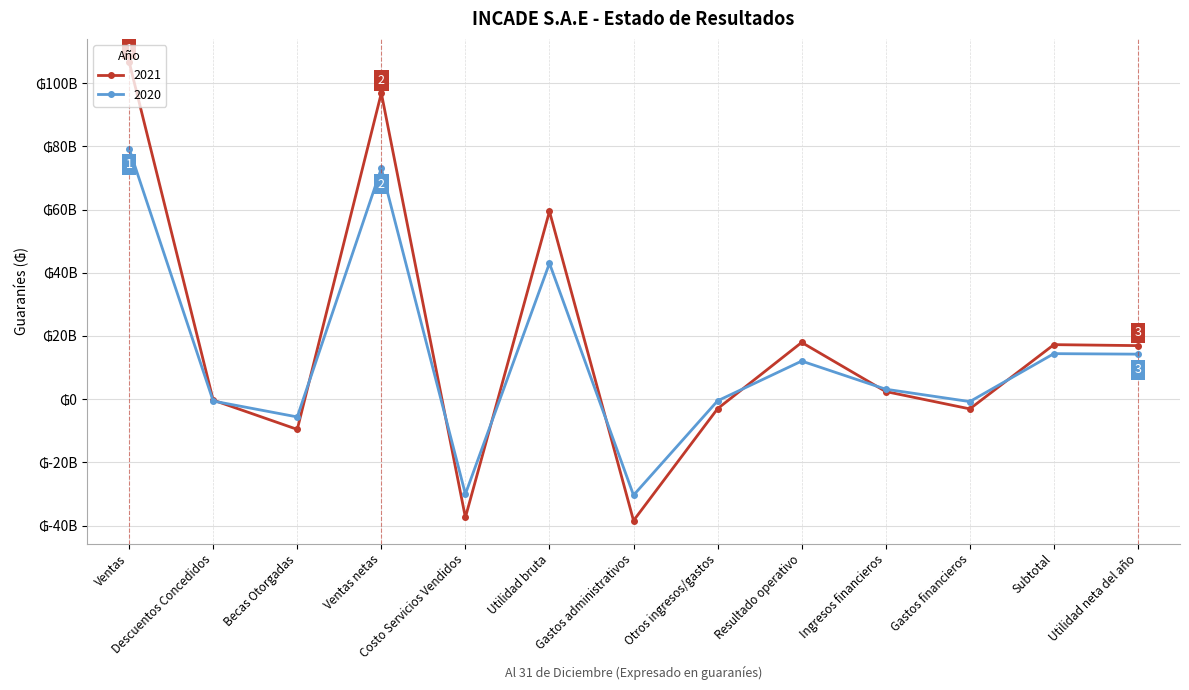

Does the chart have visible grid lines?

Yes